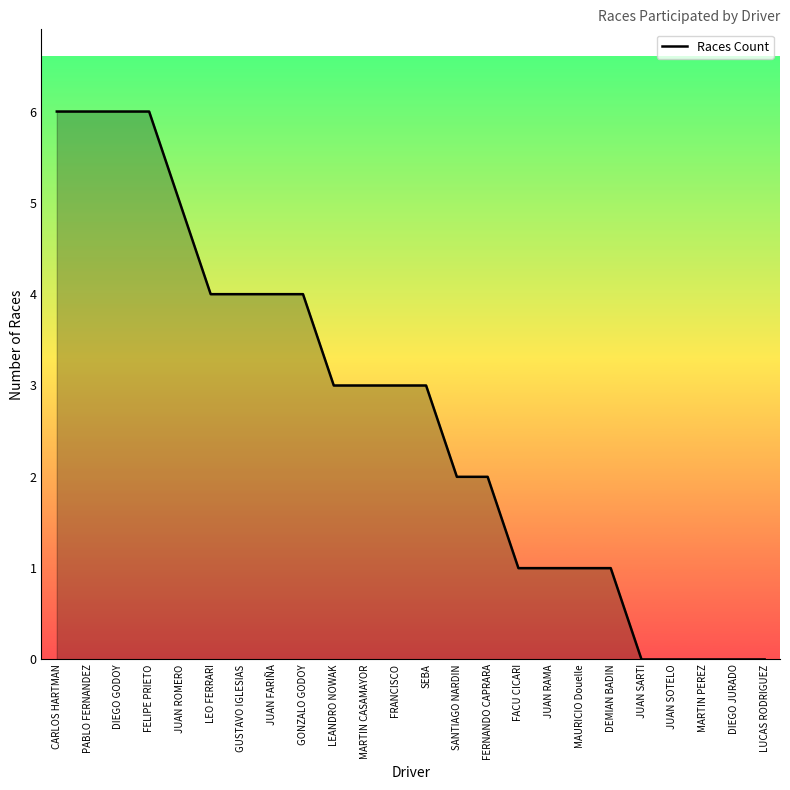

Reading right to left, extract all data points from this chart.

0	0	0	0	0	1	1	1	1	2	2	3	3	3	3	4	4	4	4	5	6	6	6	6